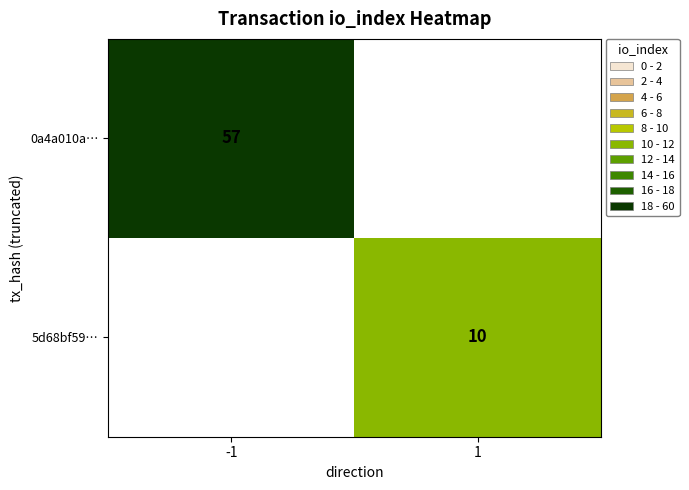

The 5d68bf59… series shows 3 at 1. True or false?

False